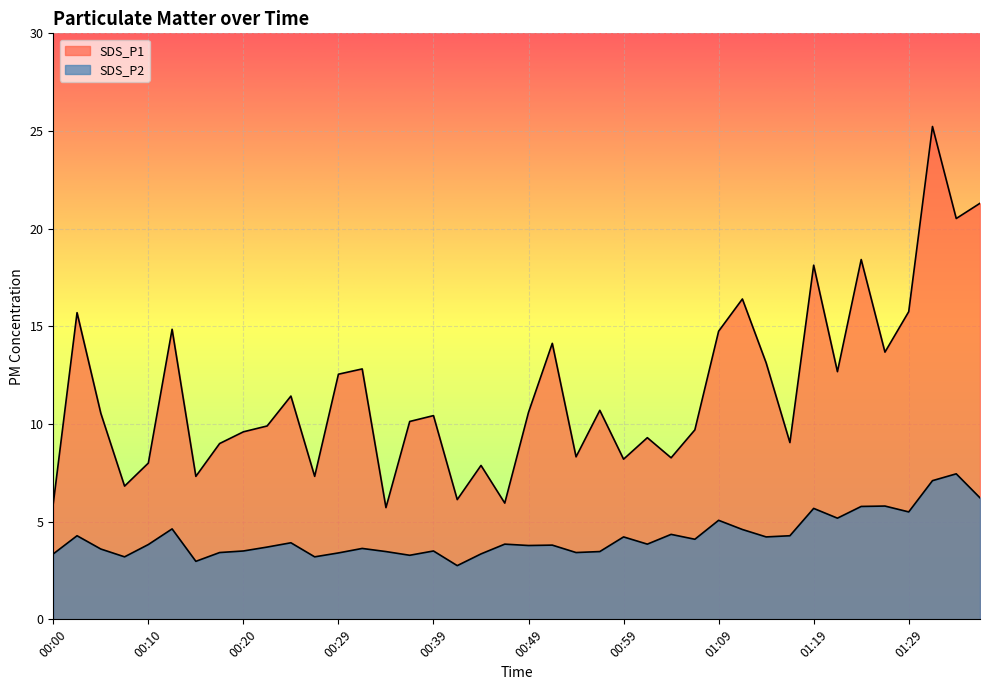

What is the sum of the SDS_P1 values at 00:20 and 00:54?

17.9